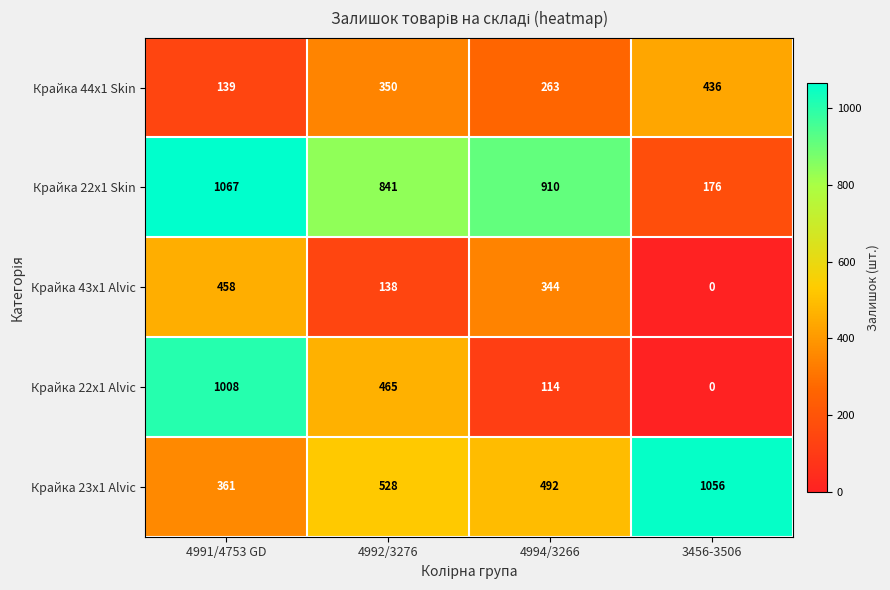

At how many categories does at least one series exceed 725?

4